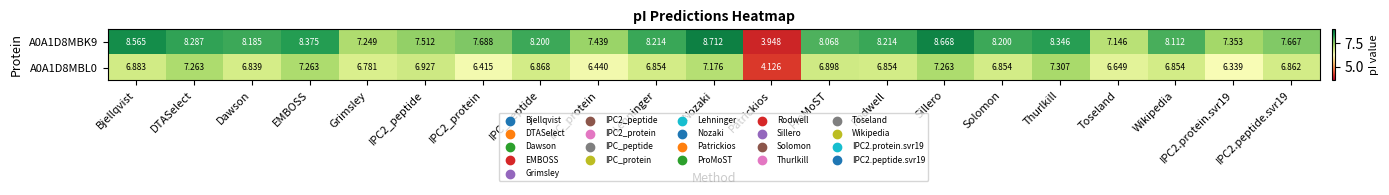

At which category is the sum across all series the highest?

Sillero